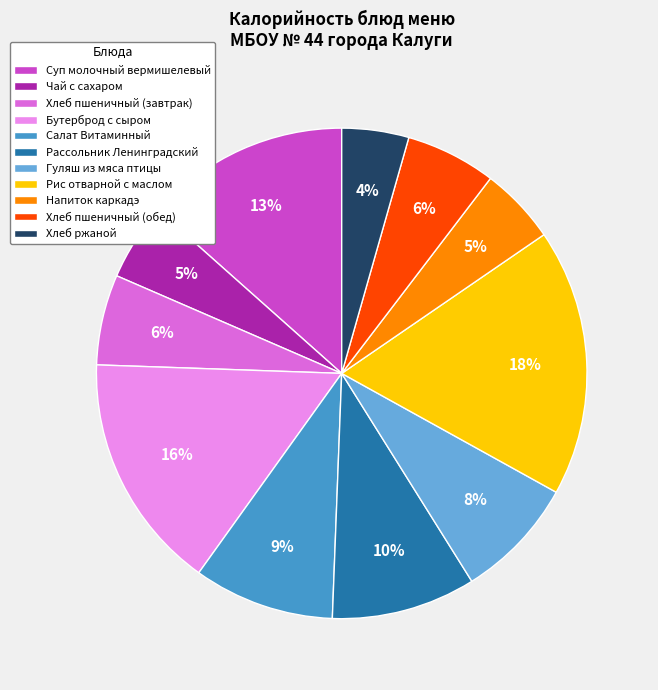

True or false: Хлеб пшеничный (обед) accounts for 1% of the total.

False